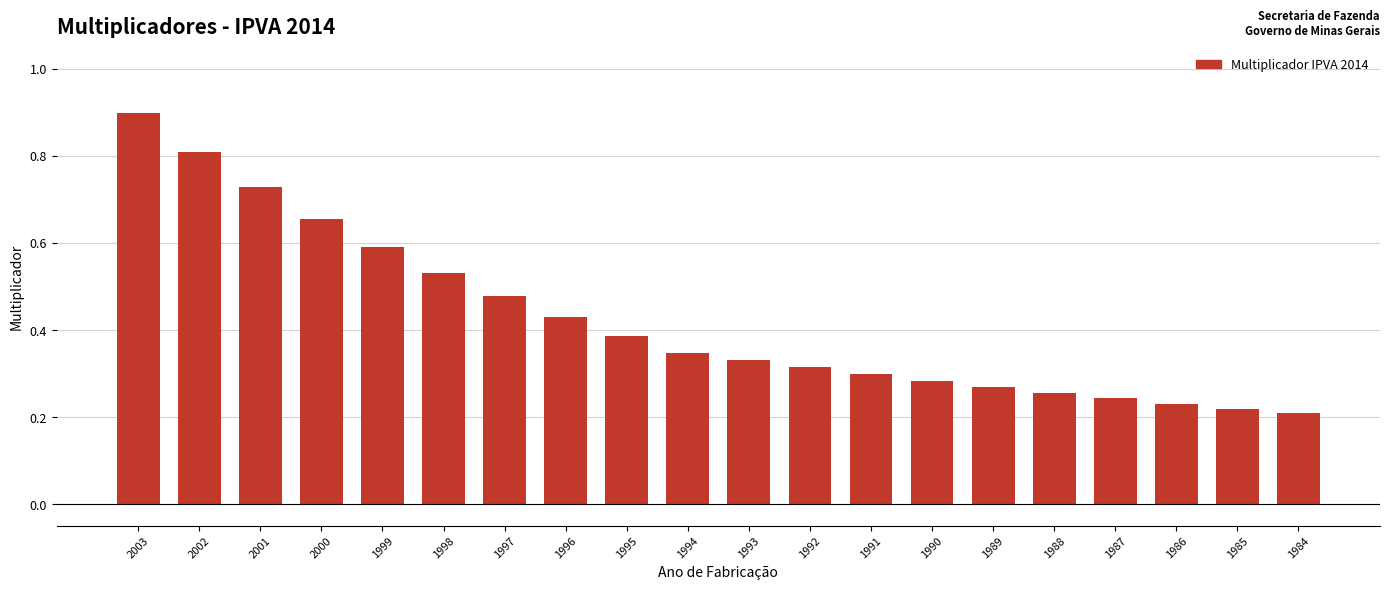

The value at 2003 is 0.9. True or false?

True